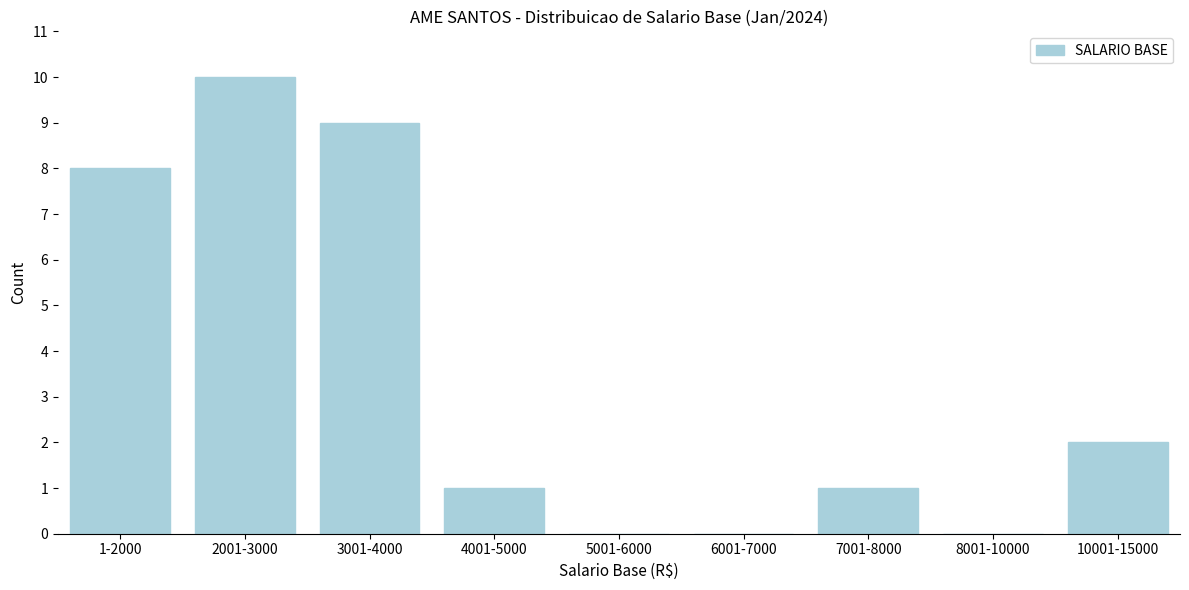

Reading left to right, what are all the values shown in this chart?

1-2000=8	2001-3000=10	3001-4000=9	4001-5000=1	5001-6000=0	6001-7000=0	7001-8000=1	8001-10000=0	10001-15000=2